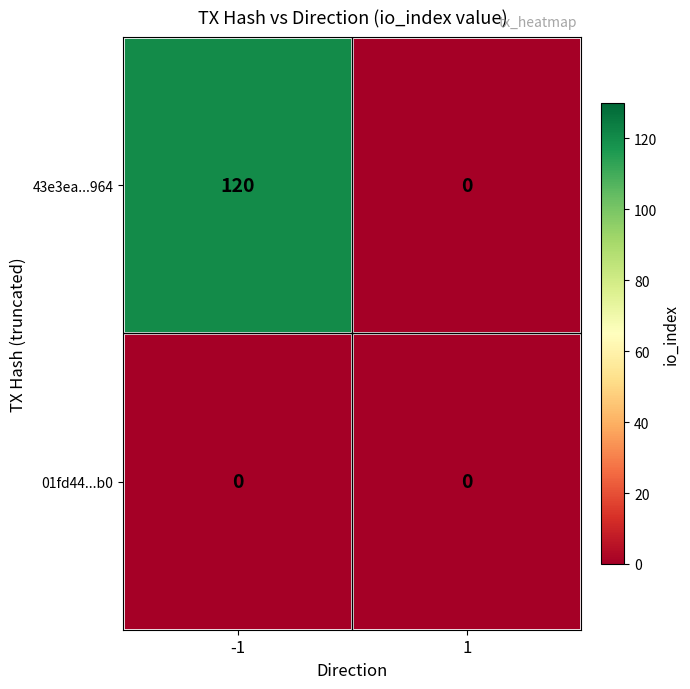

Which series has the largest total across all categories?

43e3ea...964